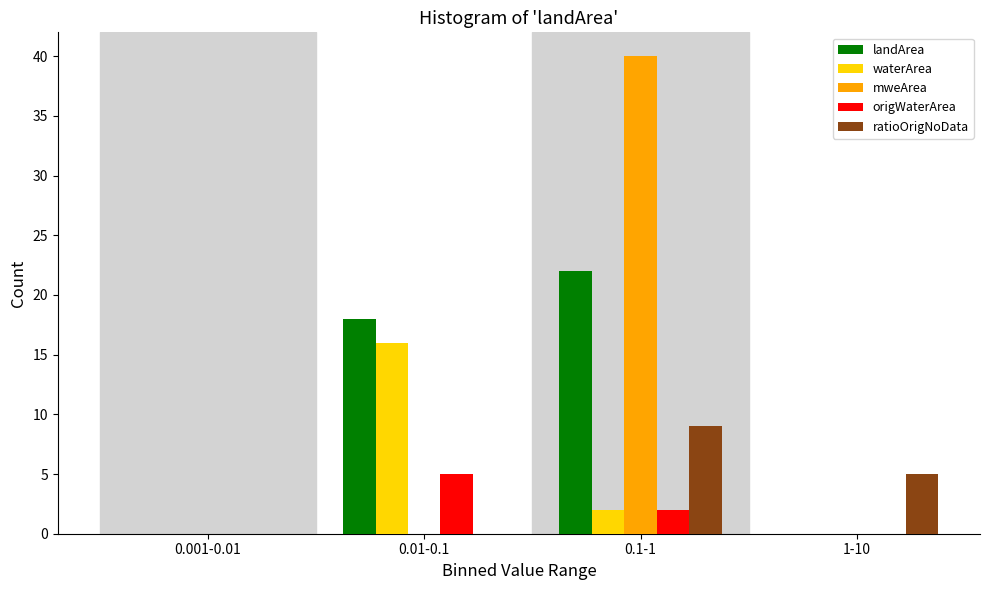

Reading left to right, extract all data points from this chart.

landArea: 0.001-0.01=0	0.01-0.1=18	0.1-1=22	1-10=0
waterArea: 0.001-0.01=0	0.01-0.1=16	0.1-1=2	1-10=0
mweArea: 0.001-0.01=0	0.01-0.1=0	0.1-1=40	1-10=0
origWaterArea: 0.001-0.01=0	0.01-0.1=5	0.1-1=2	1-10=0
ratioOrigNoData: 0.001-0.01=0	0.01-0.1=0	0.1-1=9	1-10=5